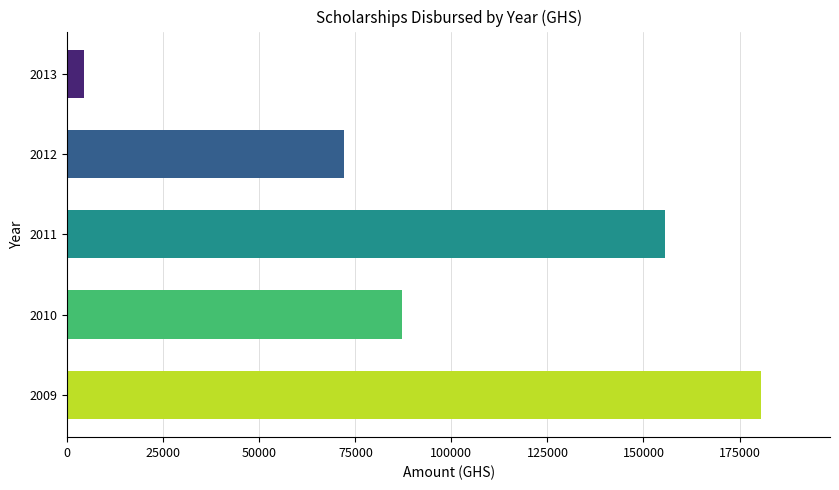

What is the average value?

99946.2